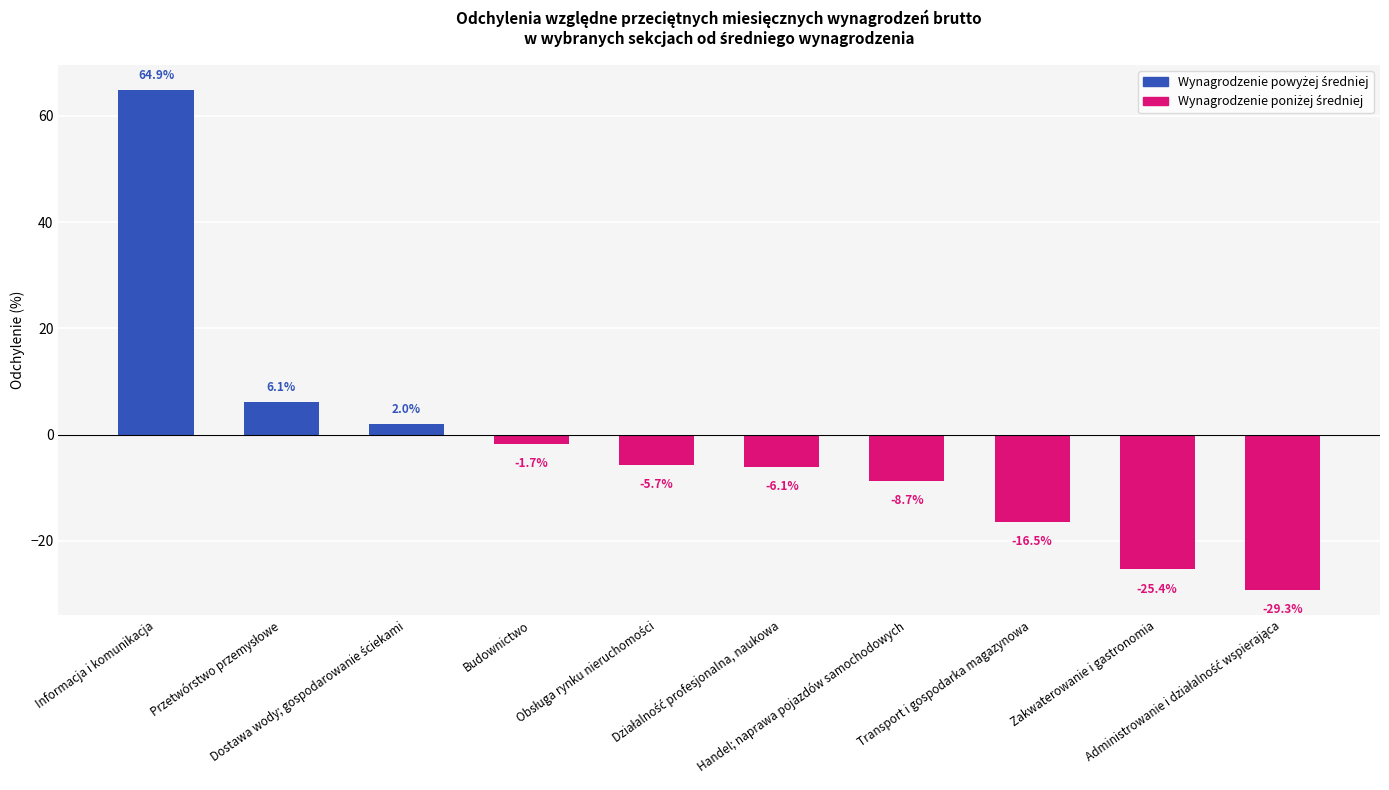

What is the value of the 7th bar from the left?

-8.7